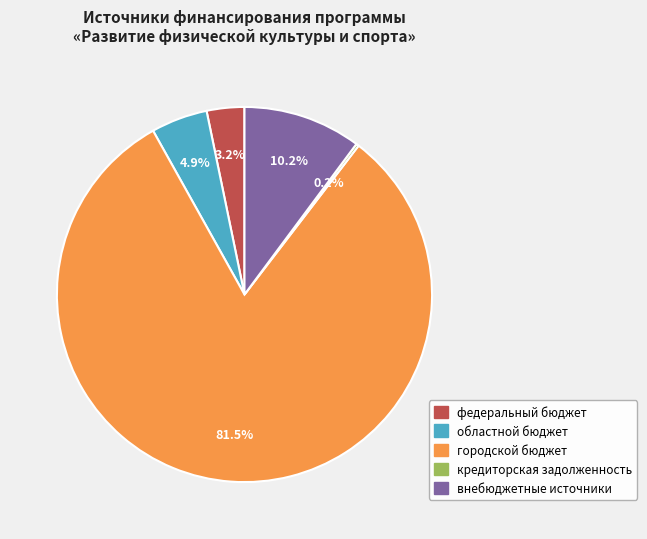

Do федеральный бюджет and областной бюджет together represent more than half of the pie?

No